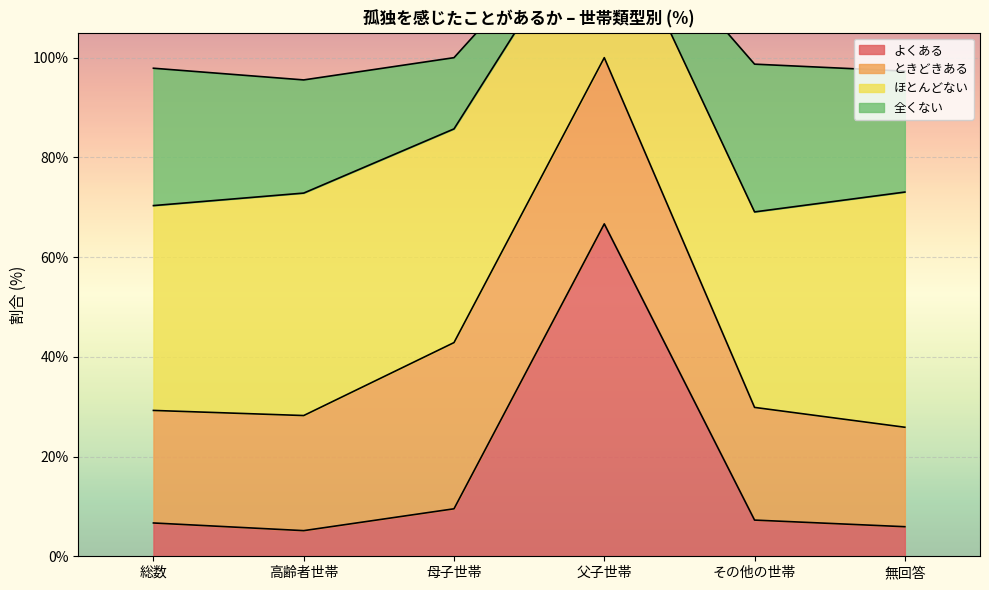

After their last crossing, which series has the higher values: ほとんどない or よくある?

ほとんどない